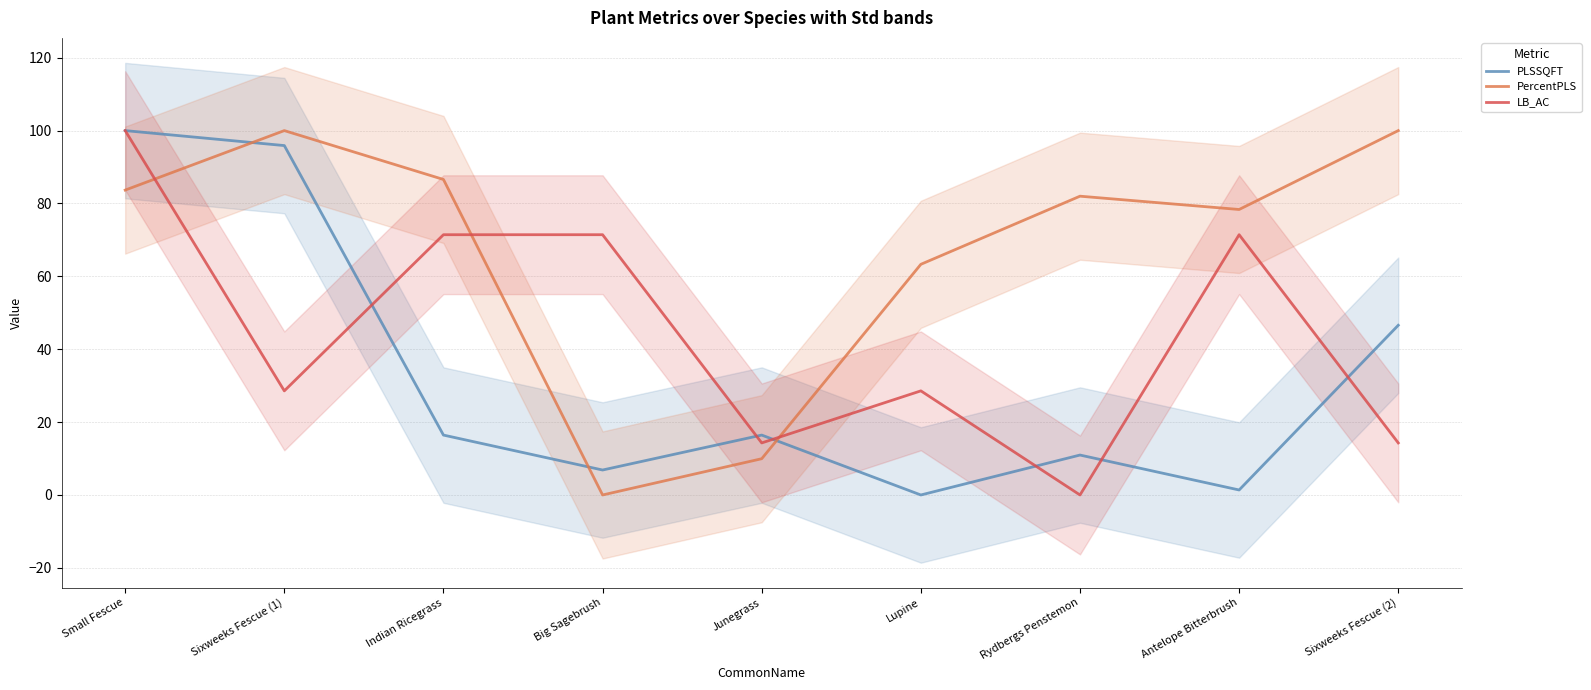

What is the maximum value for LB_AC?

100.0